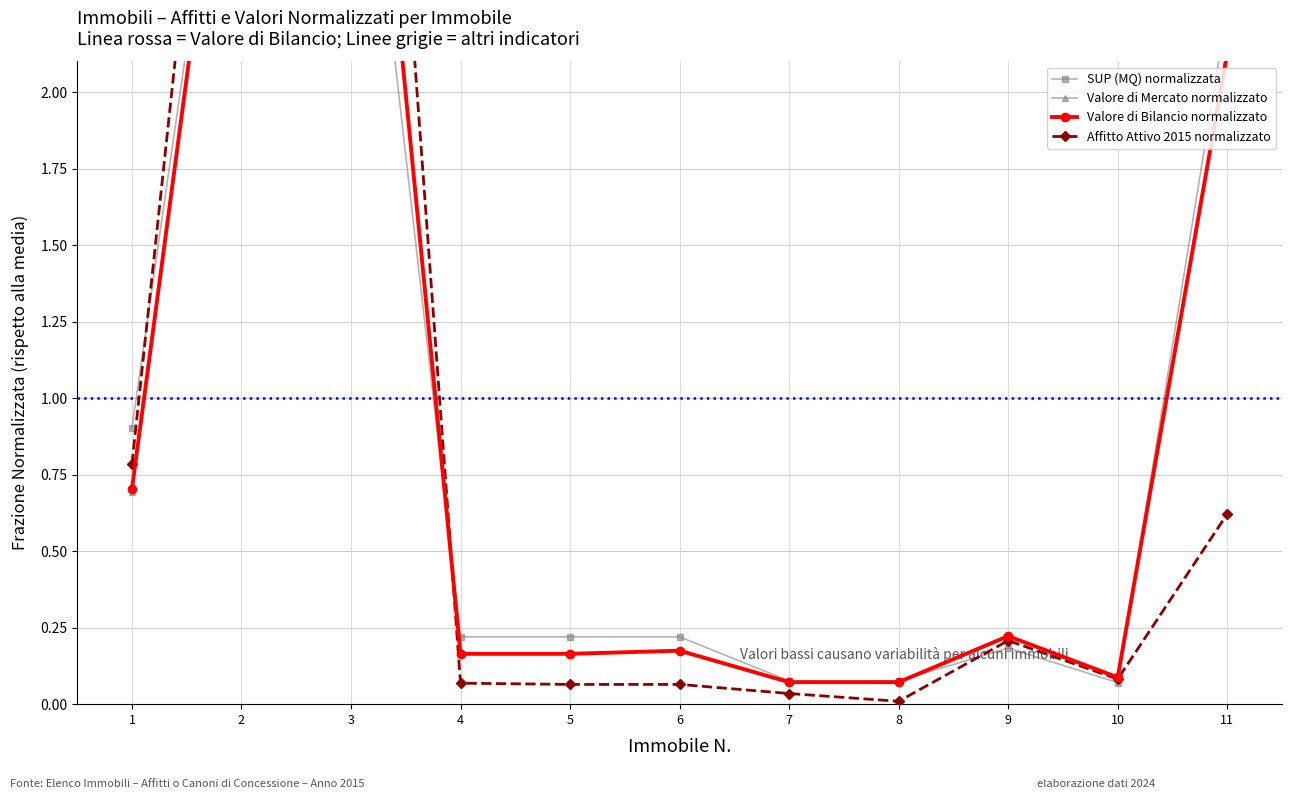

Is it true that Valore di Bilancio normalizzato equals 0.2 at 9?

True